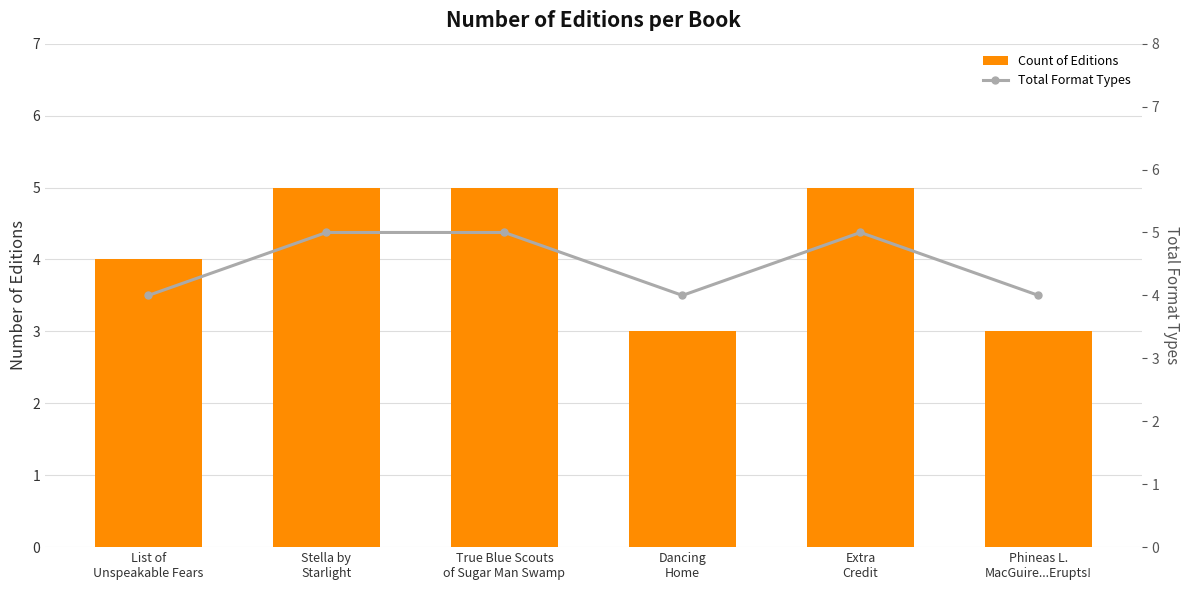

At which category is the sum across all series the highest?

Stella by
Starlight